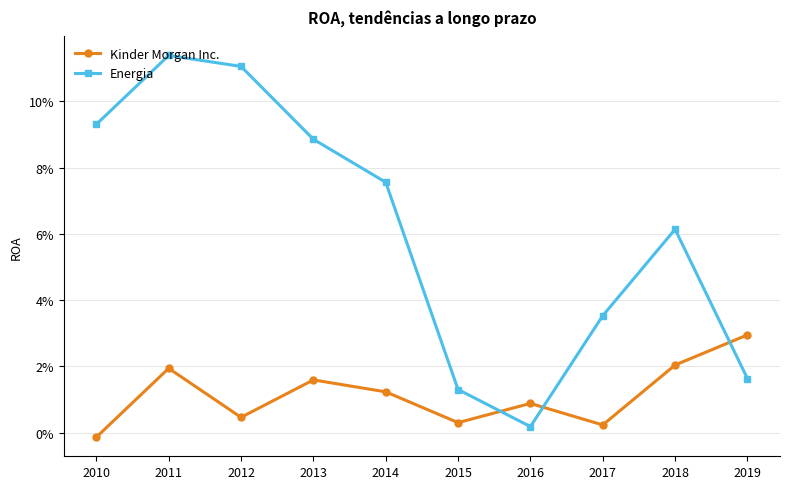

Between which two adjacent categories do Kinder Morgan Inc. and Energia first intersect?

2015 and 2016